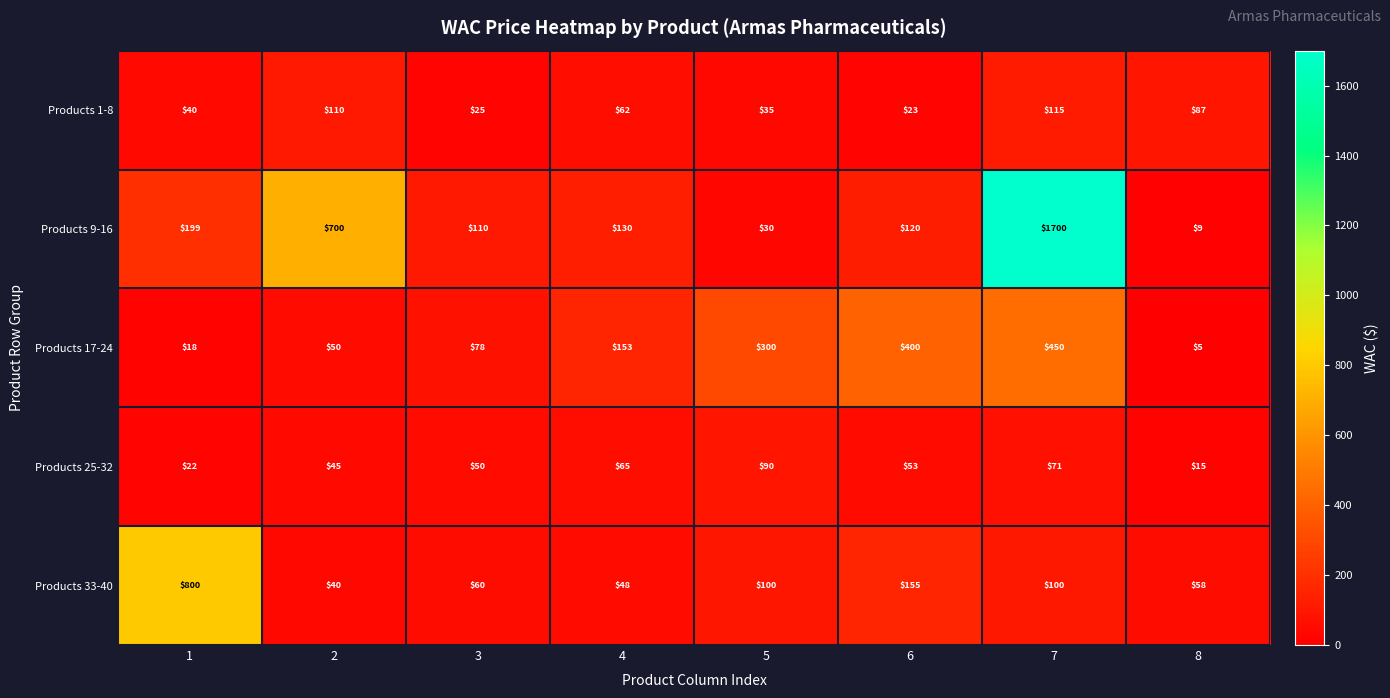

List the labels in order of Products 9-16 value, smallest first.

8, 5, 3, 6, 4, 1, 2, 7